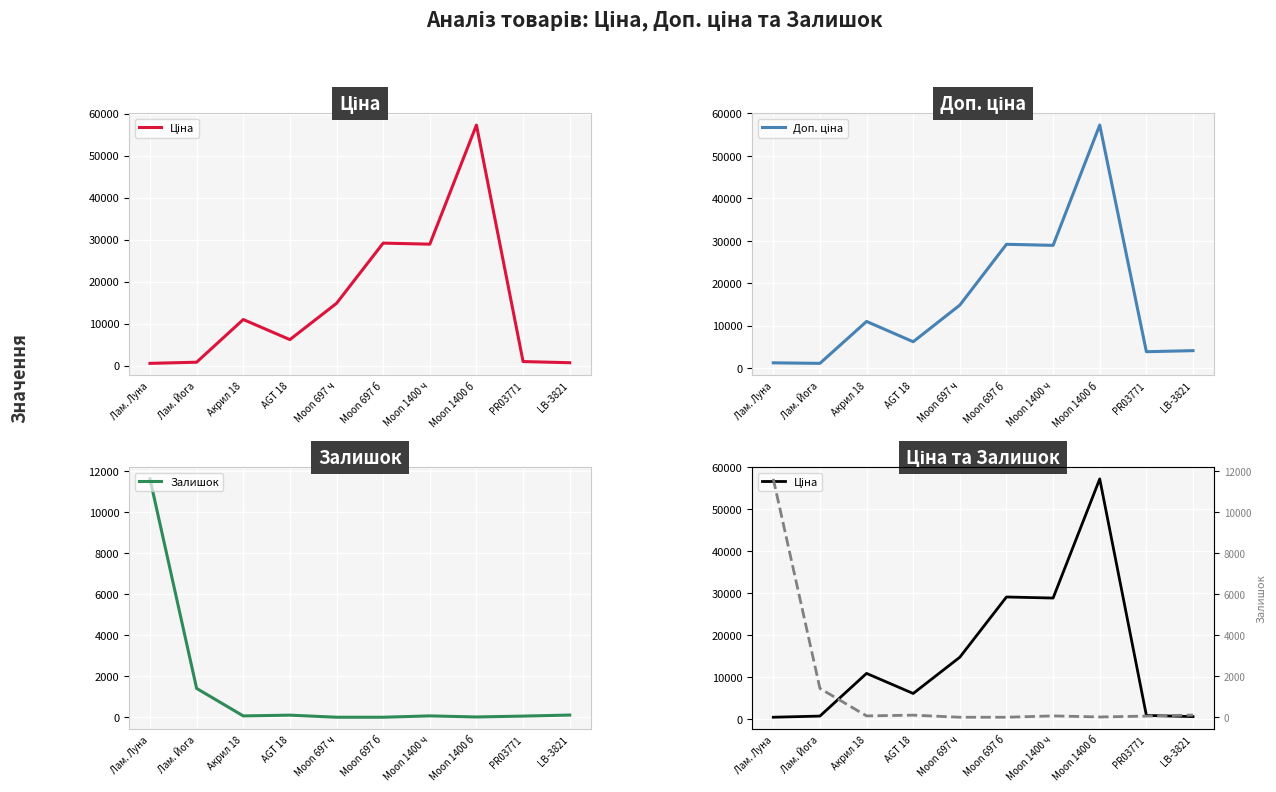

How many lines are shown in the chart?

3